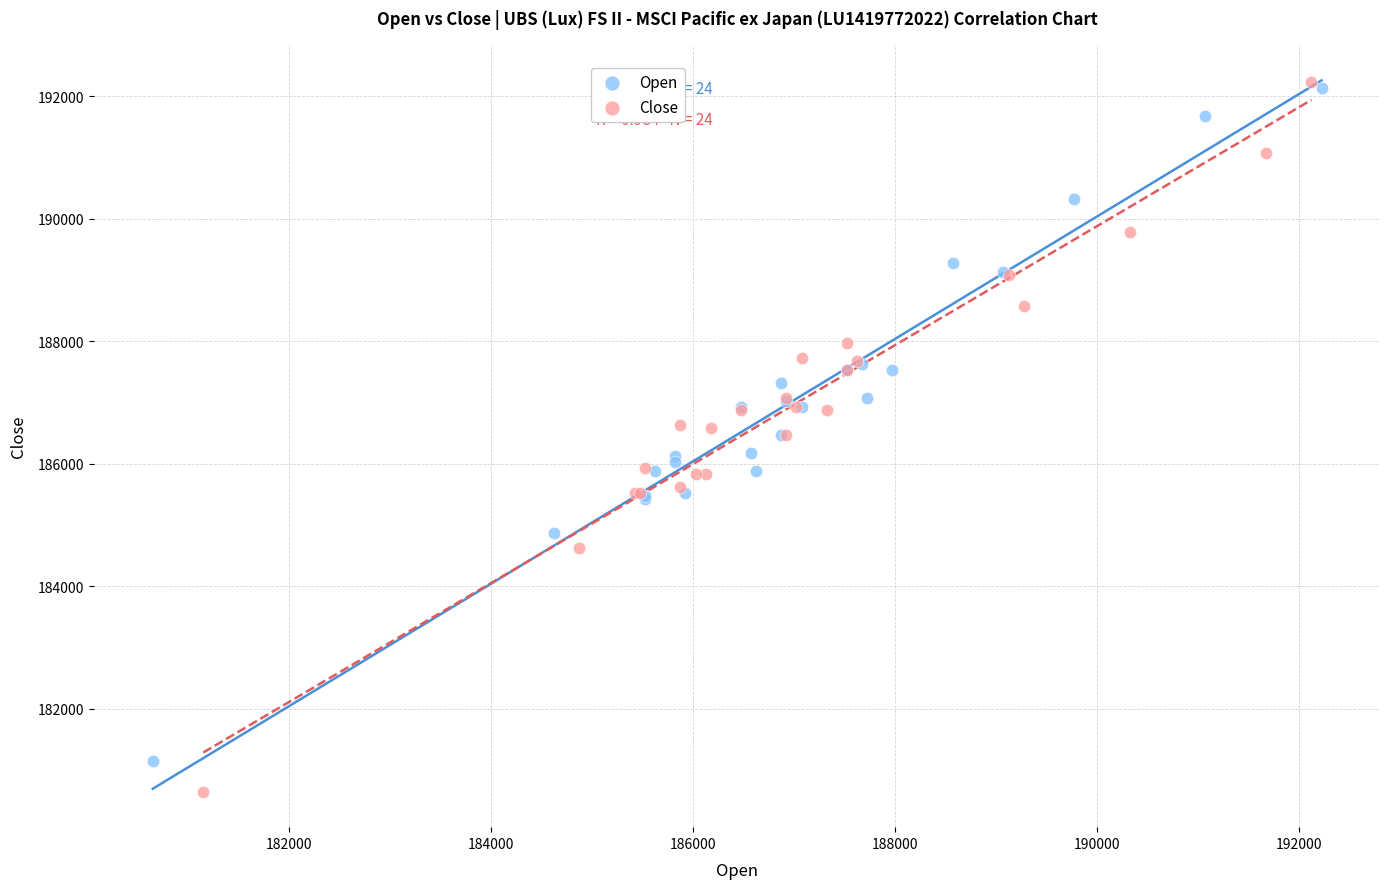

Which series has the largest Y range (max minus min)?

Close